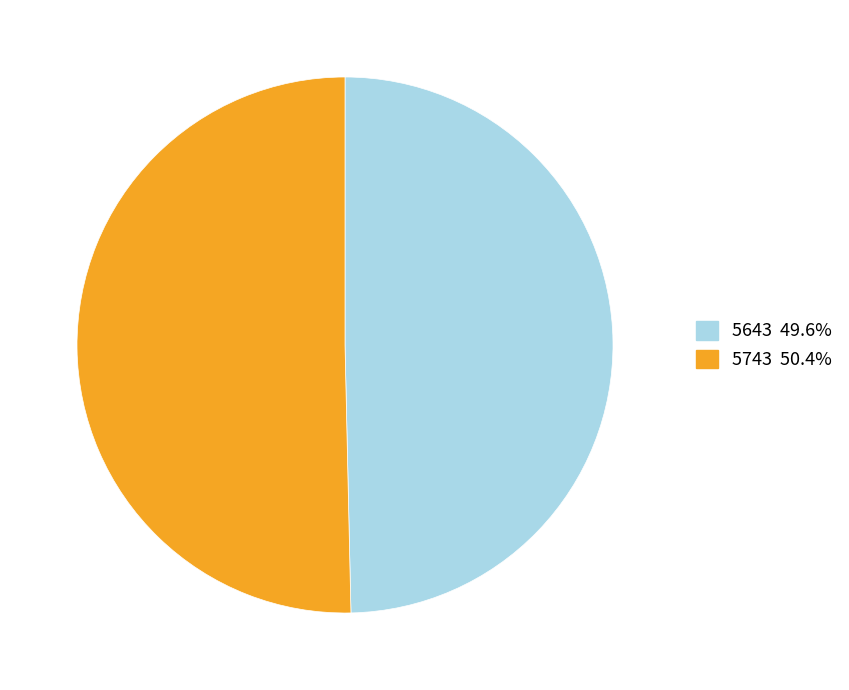

Approximately how many times larger is the value at 5743 compared to 5643?

1.0